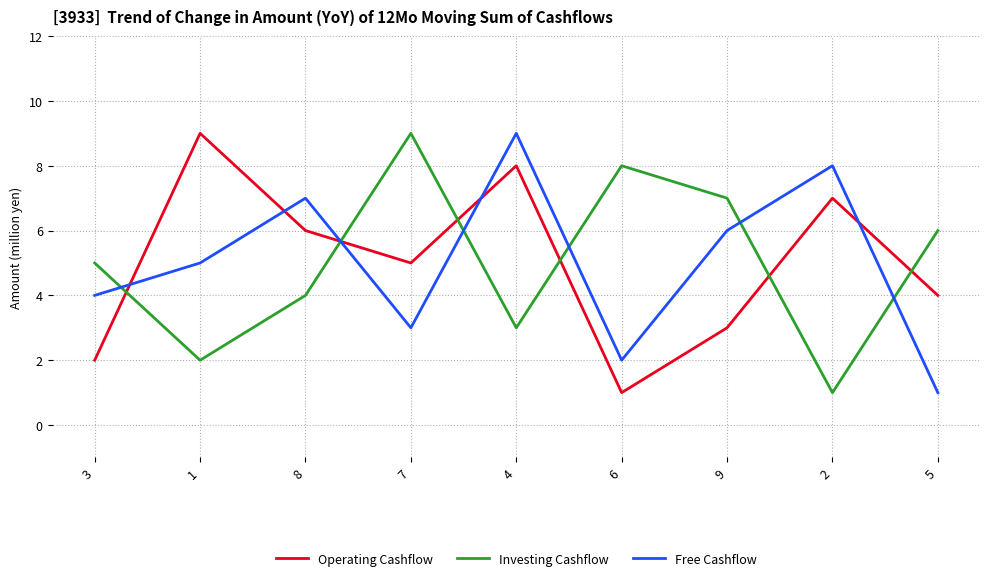

At which label is Investing Cashflow closest to 5?

3